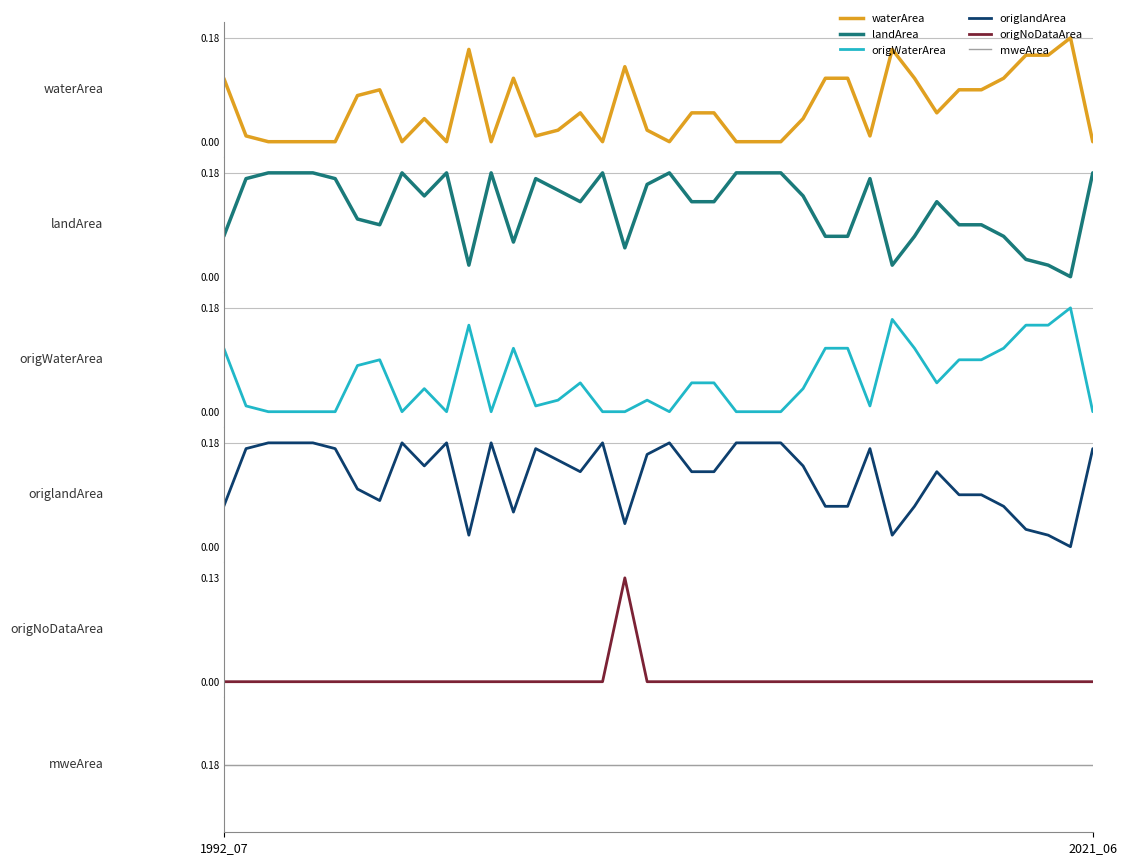

At which category does origNoDataArea reach its first local peak?

18